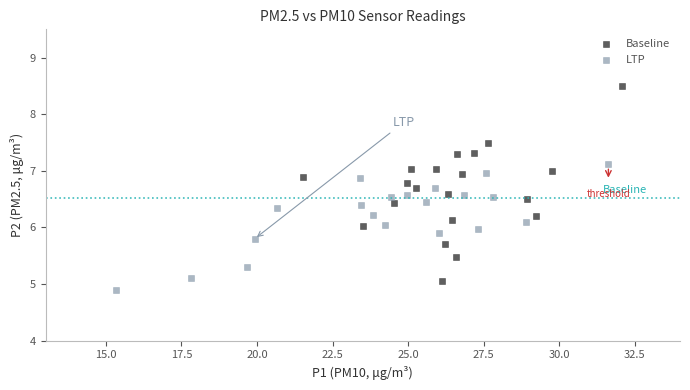

Which series has the largest Y range (max minus min)?

Baseline